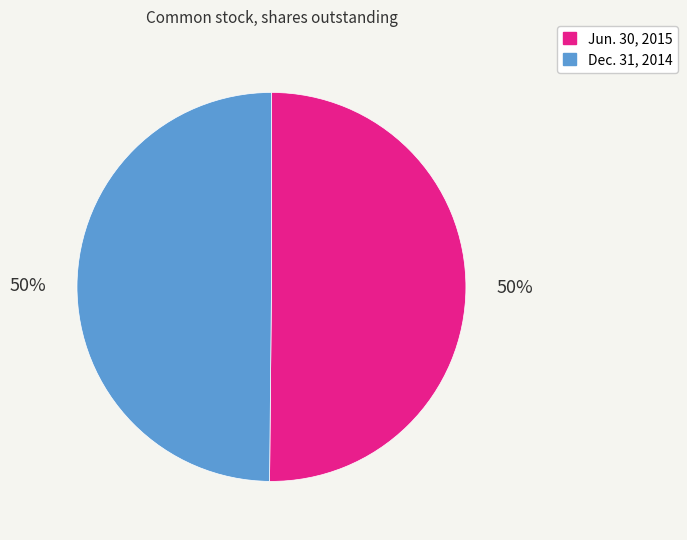

What is the ratio of the value at Jun. 30, 2015 to the value at Dec. 31, 2014?

1.0